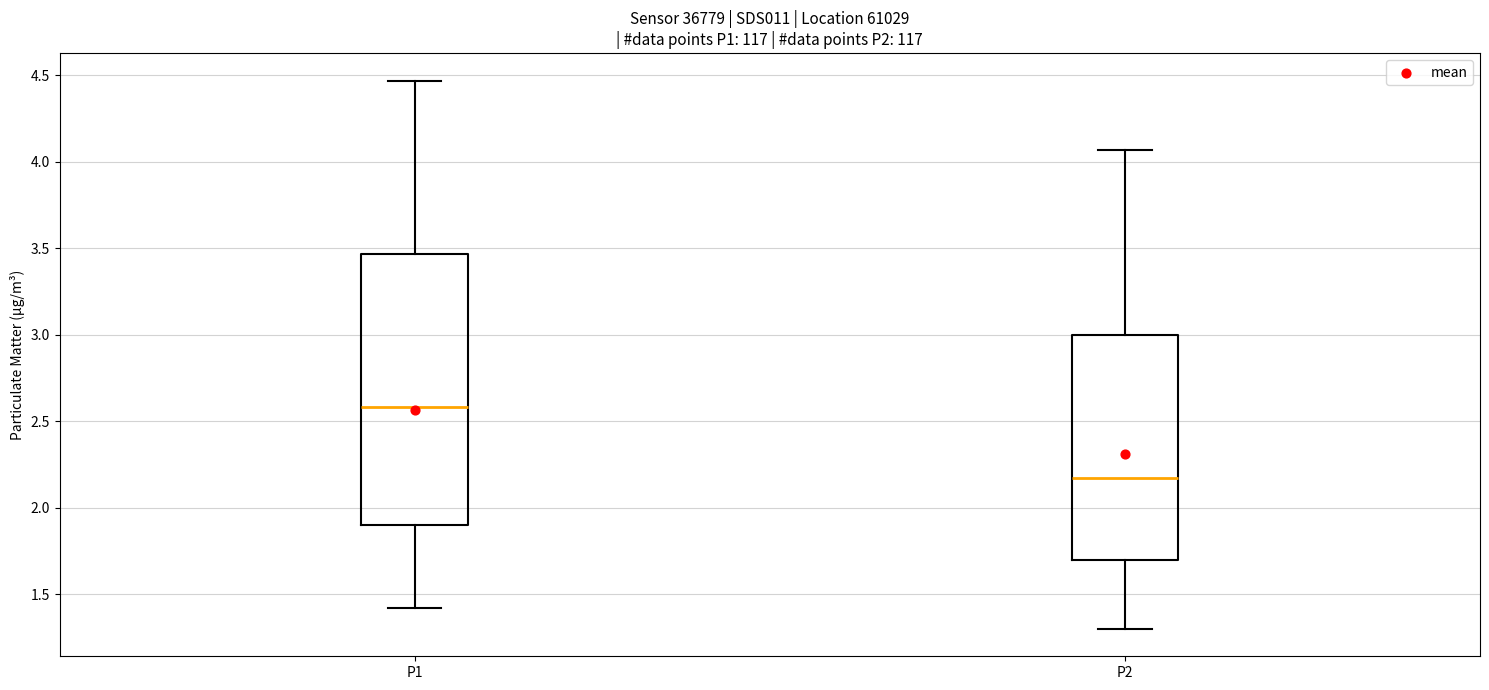

Which box's median line is the highest?

P1